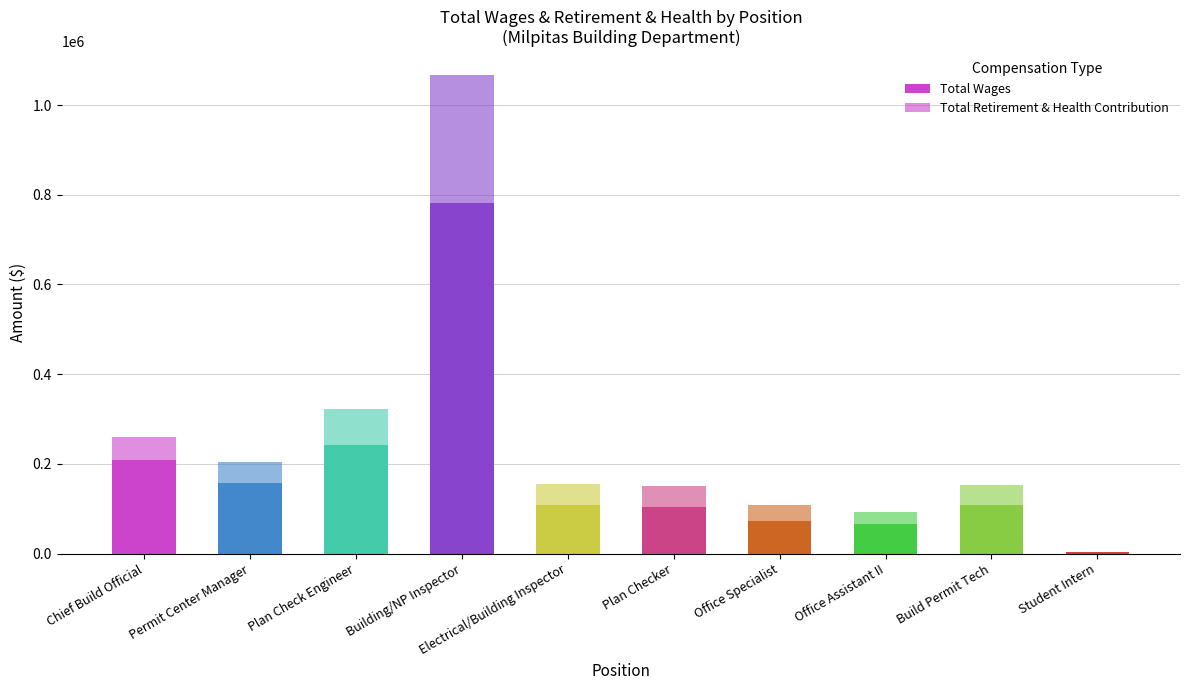

Does the chart contain stacked bars?

Yes